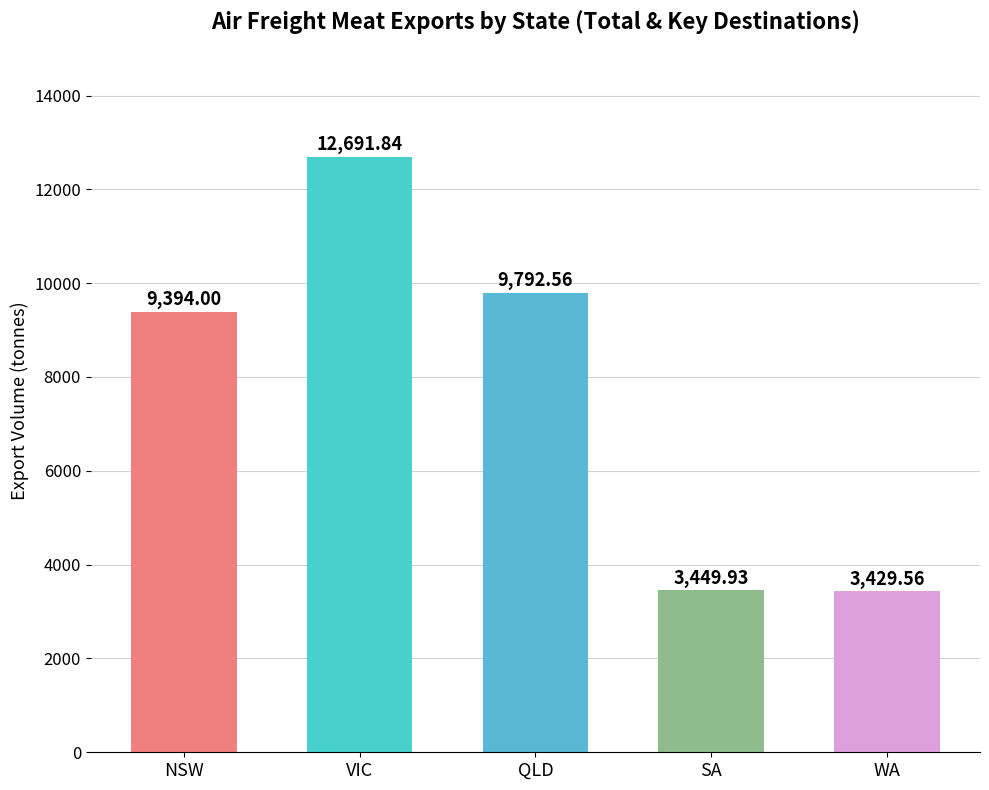

Are the bars horizontal?

No